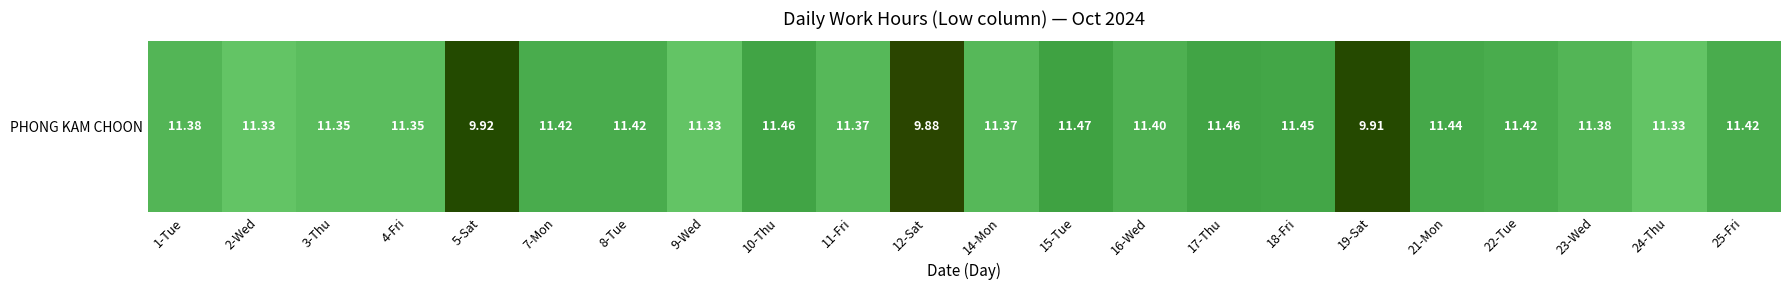

What is the ratio of the value at 24-Thu to the value at 15-Tue?

1.0